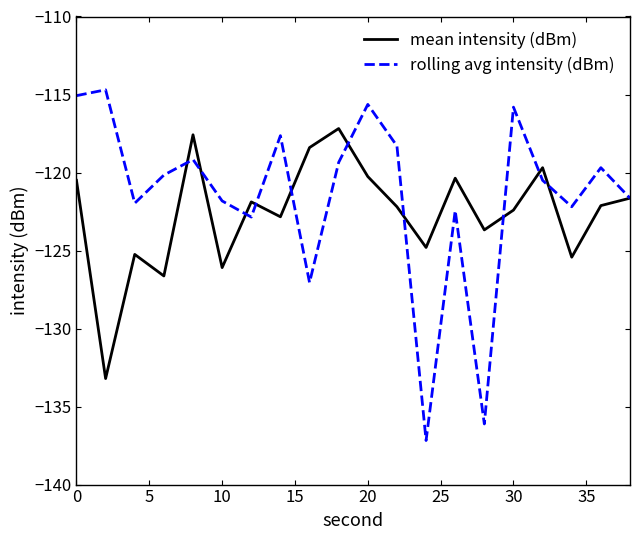

Which series has the widest spread of values?

rolling avg intensity (dBm)